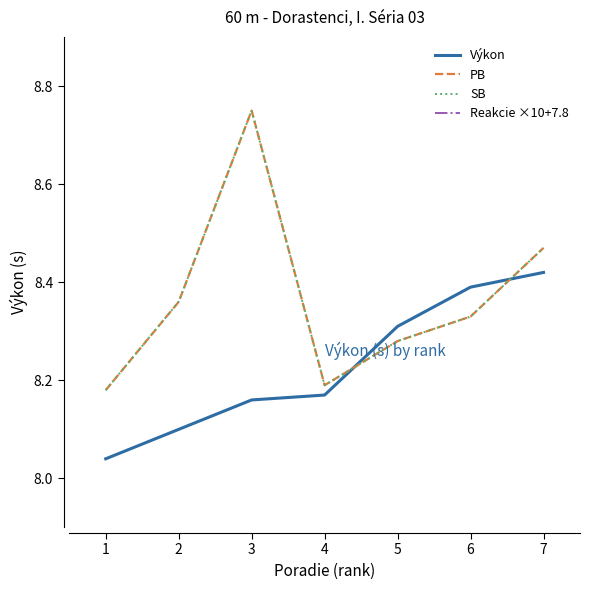

Which series has the widest spread of values?

Reakcie ×10+7.8